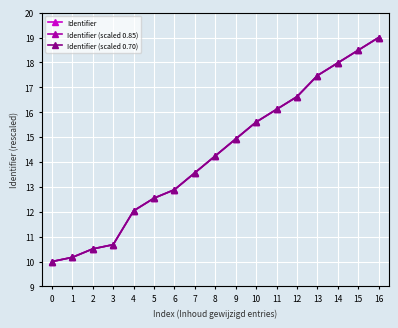

Does the chart have visible grid lines?

Yes